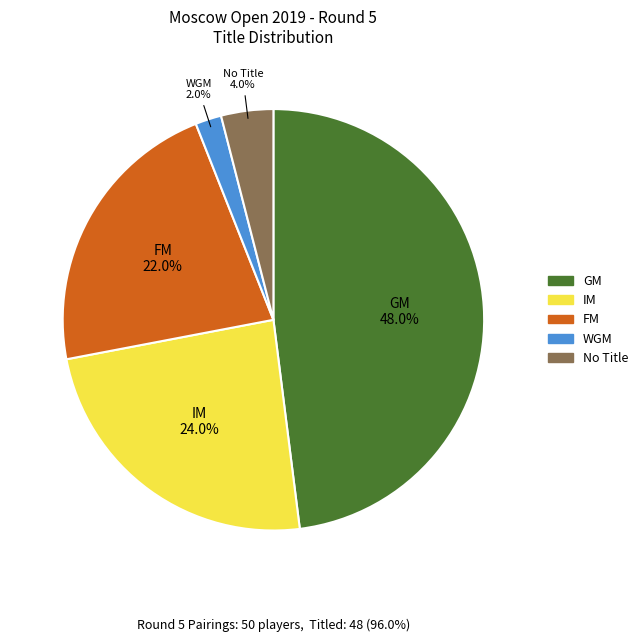

How many segments does this pie chart have?

5